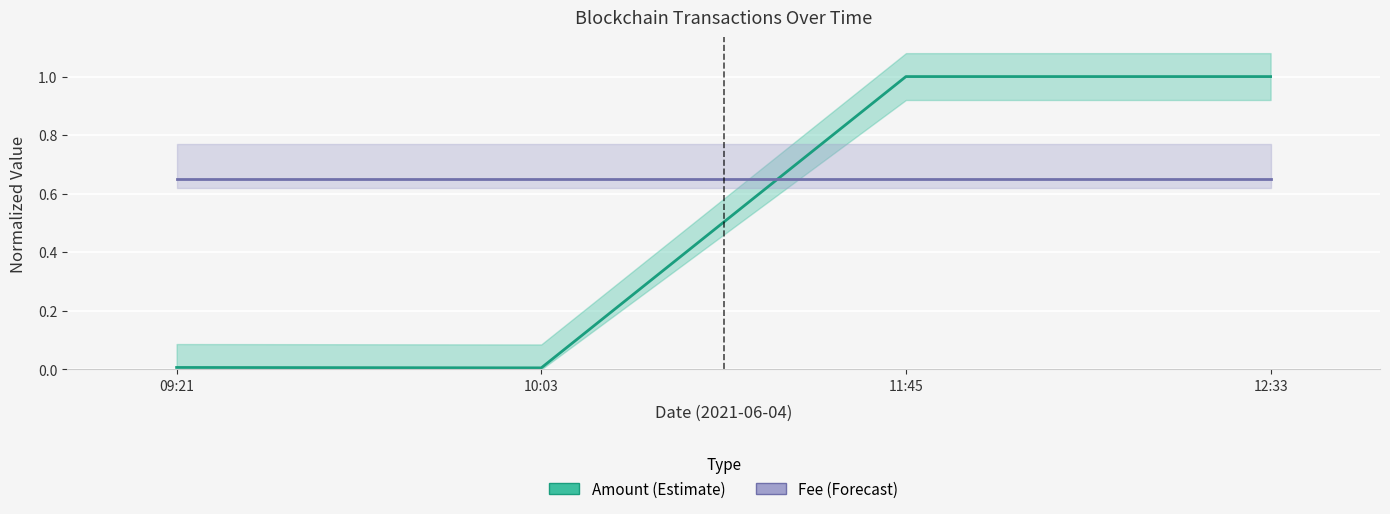

After their last crossing, which series has the higher values: Fee or Amount?

Amount